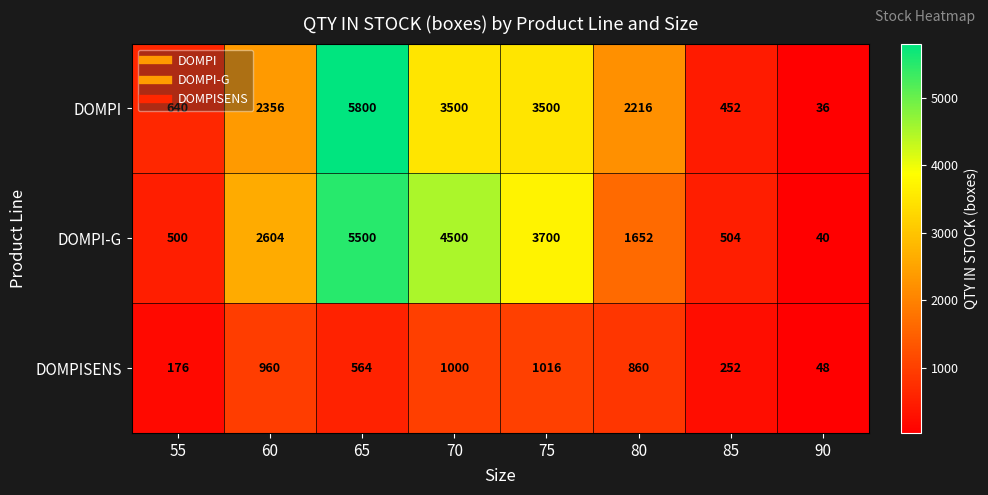

What is the greatest value displayed?

5800